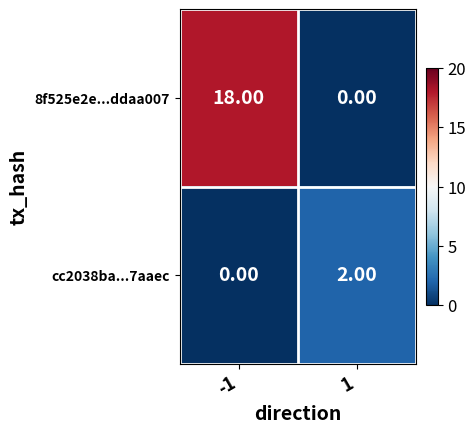

Rank the series at 1 from highest to lowest value.

cc2038ba...7aaec, 8f525e2e...ddaa007